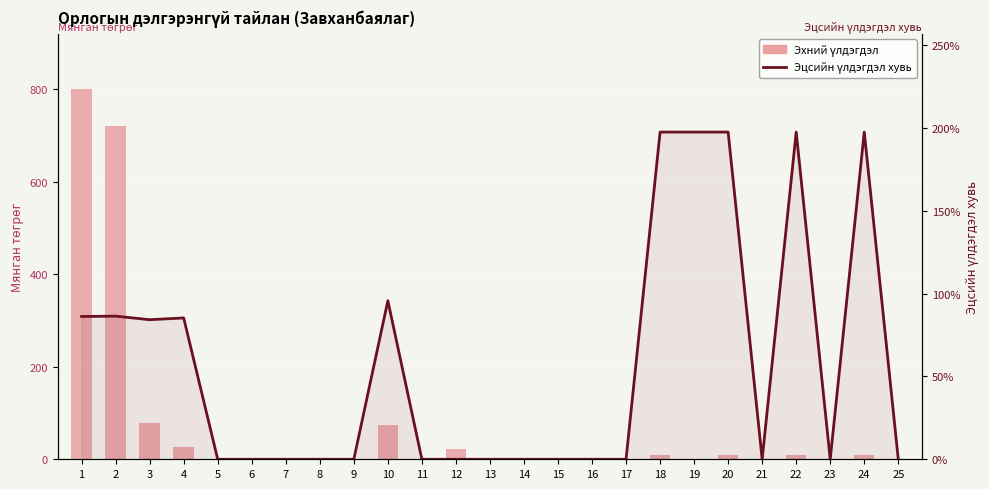

Between 9 and 22, which is larger?

22